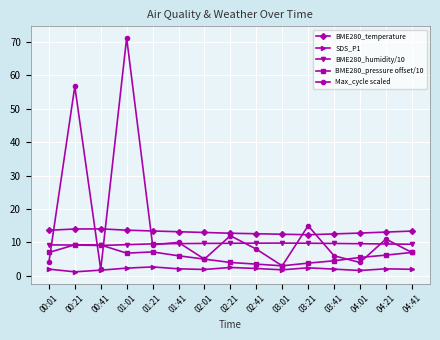

At which category does the chart reach its peak across all series?

01:01